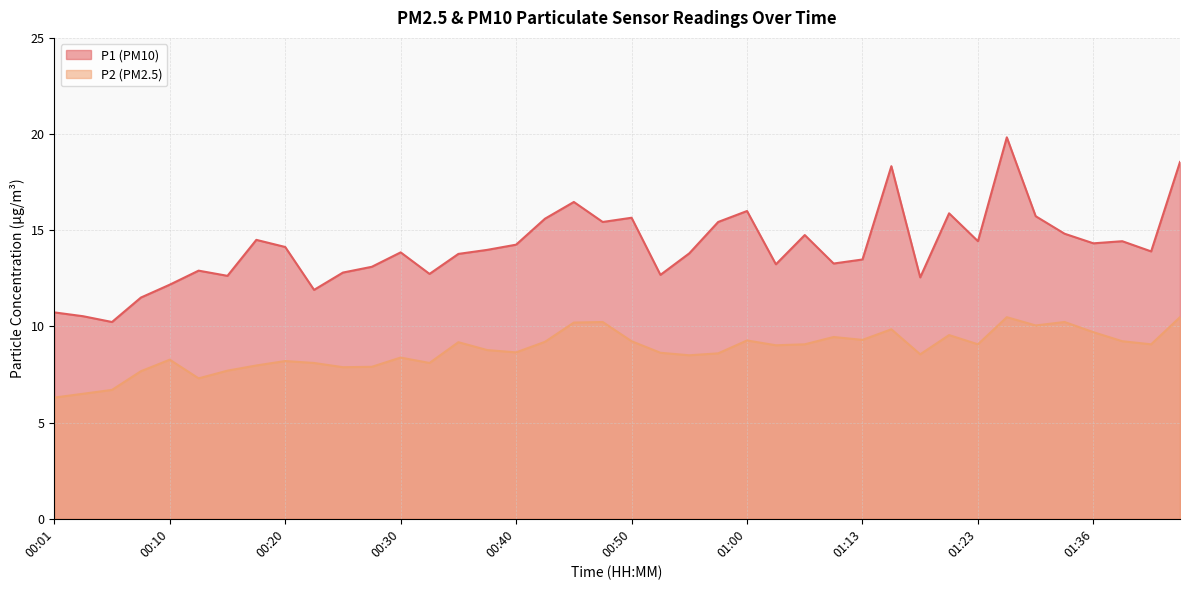

What is the difference between the highest and lowest values at 01:16?

8.5